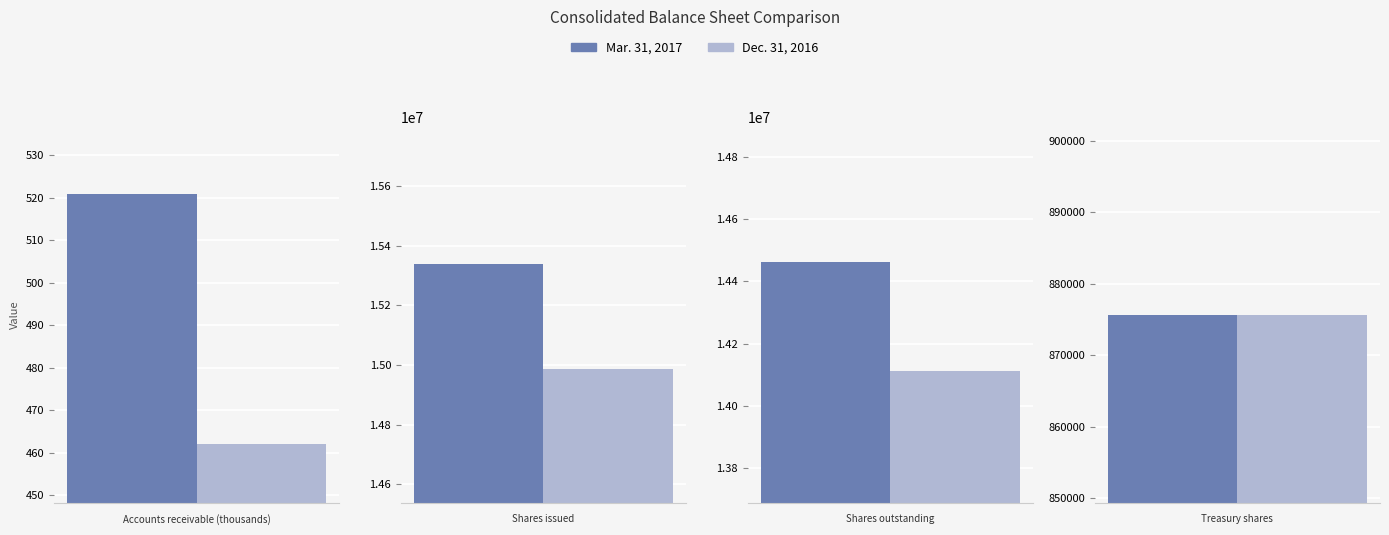

Between Shares issued and Treasury shares, which is larger?

Shares issued